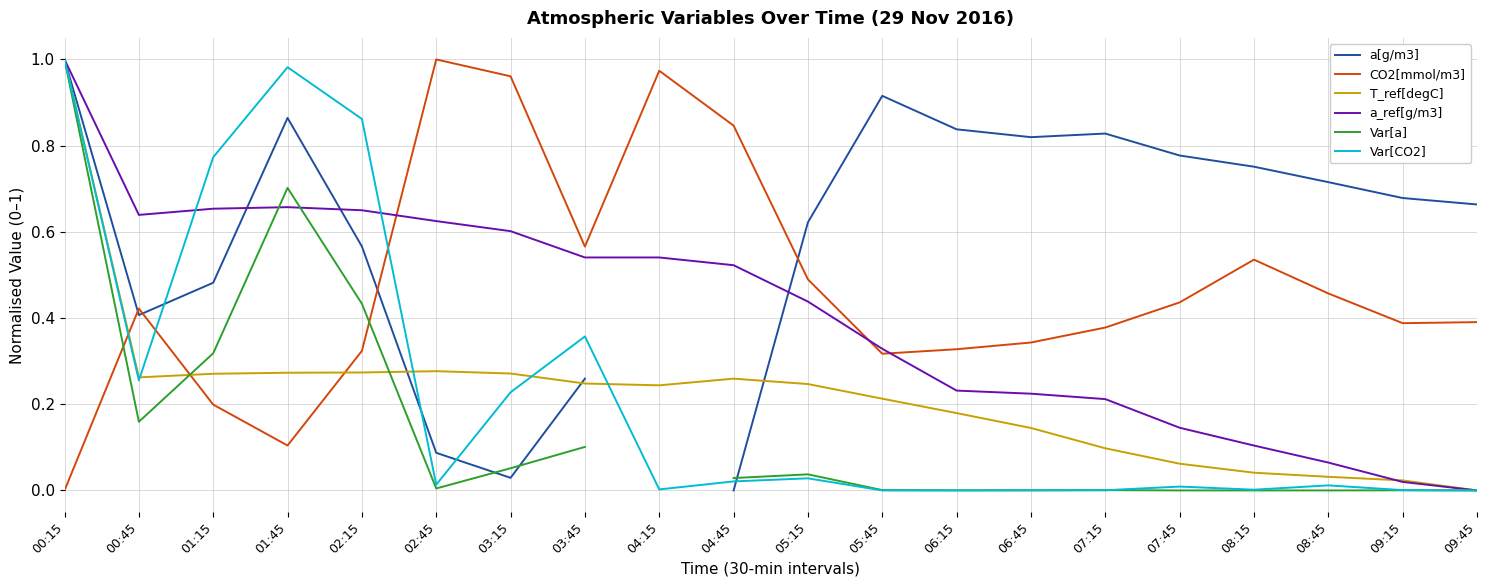

What is the difference between the T_ref[degC] values at 06:45 and 01:45?

0.1